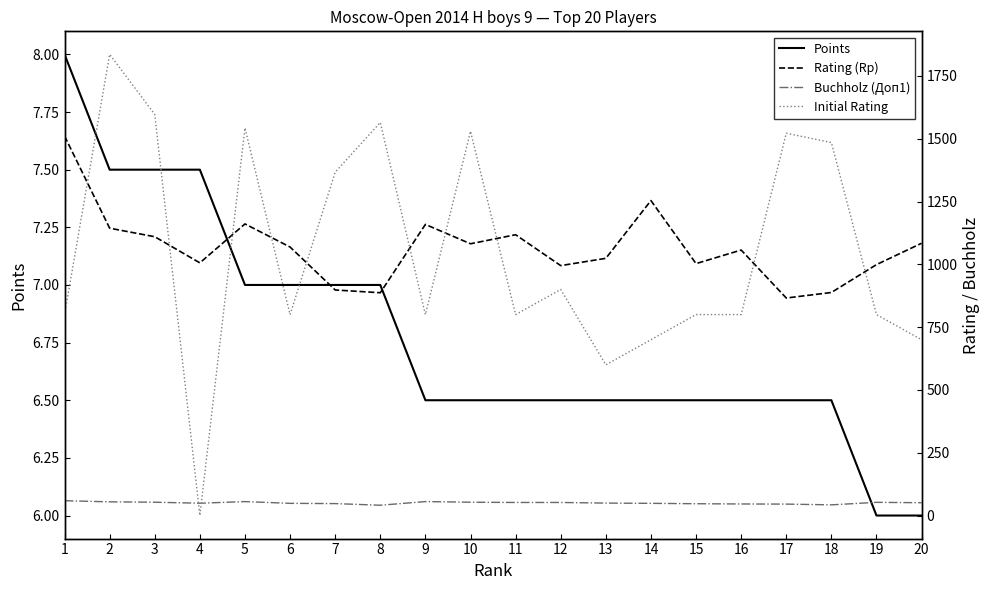

What is the sum of all Buchholz (Доп1) values?

1003.0